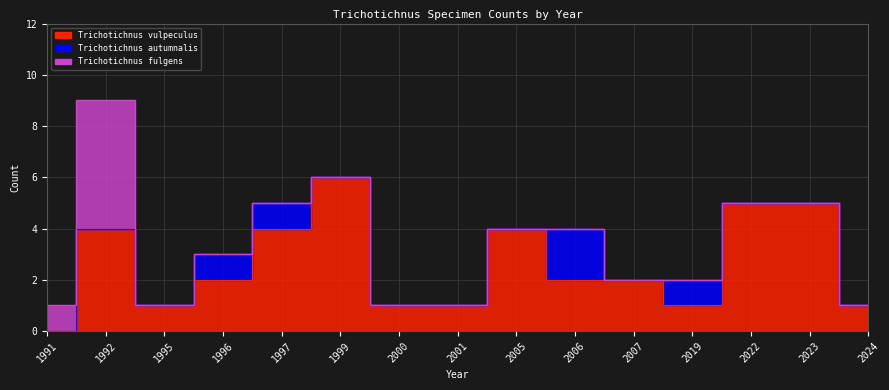

At how many categories does at least one series exceed 0?

15